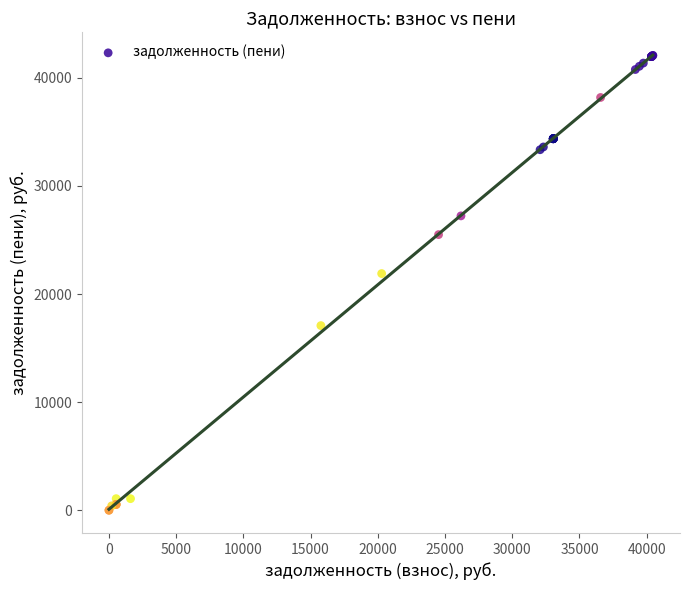

What Y value in the scatter plot is closest to 21032?

21890.5